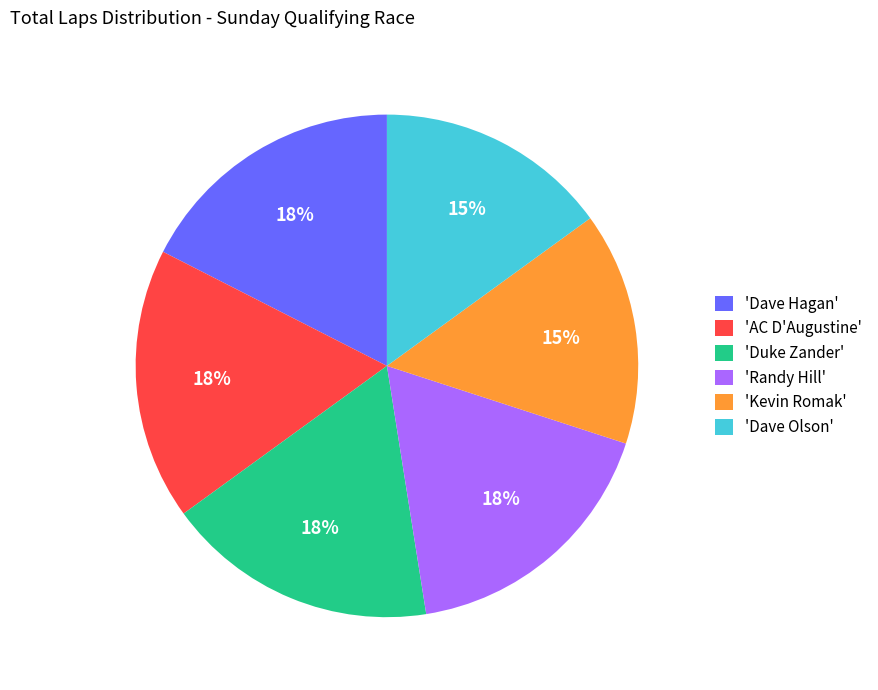

To the nearest percent, what portion does 'Dave Olson' represent?

15%